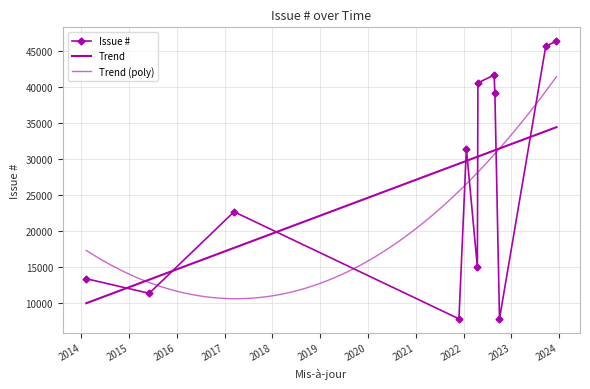

What is the sum of all values?

323012